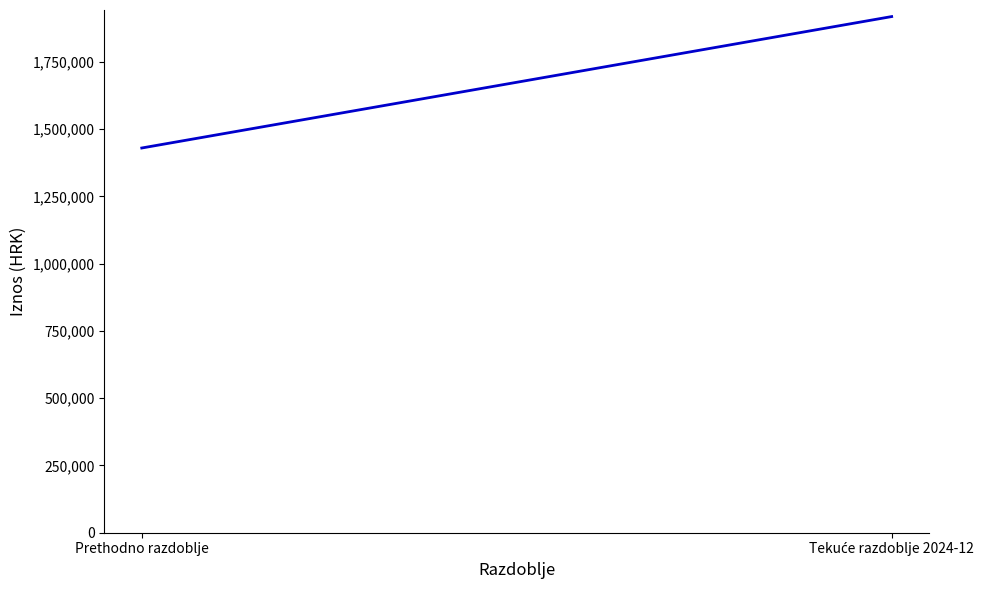

Reading right to left, transcribe all the data shown in this chart.

Tekuće razdoblje 2024-12=1917944.2	Prethodno razdoblje=1429585.2